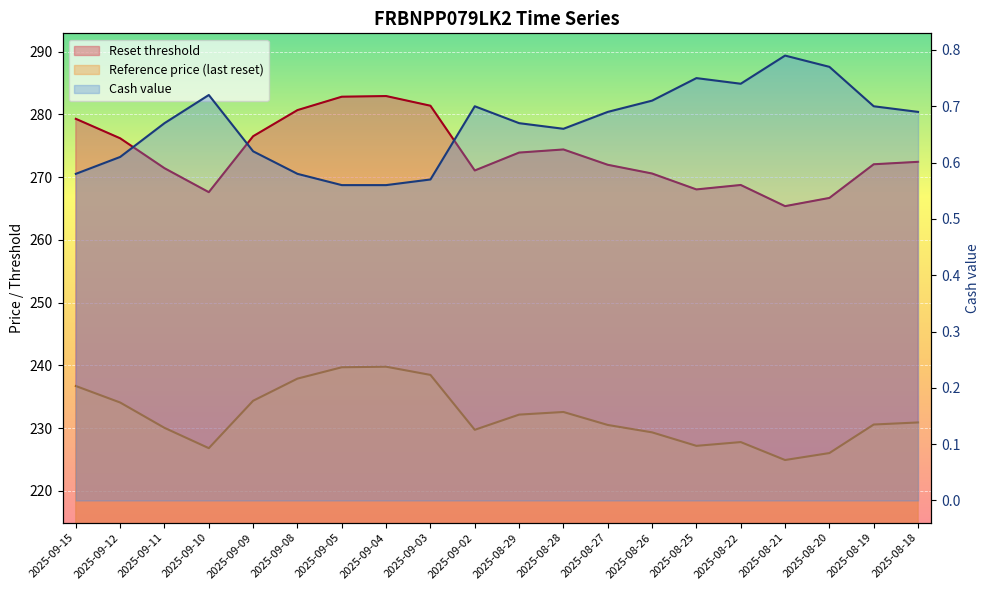

What position from the left is 2025-08-28?

12